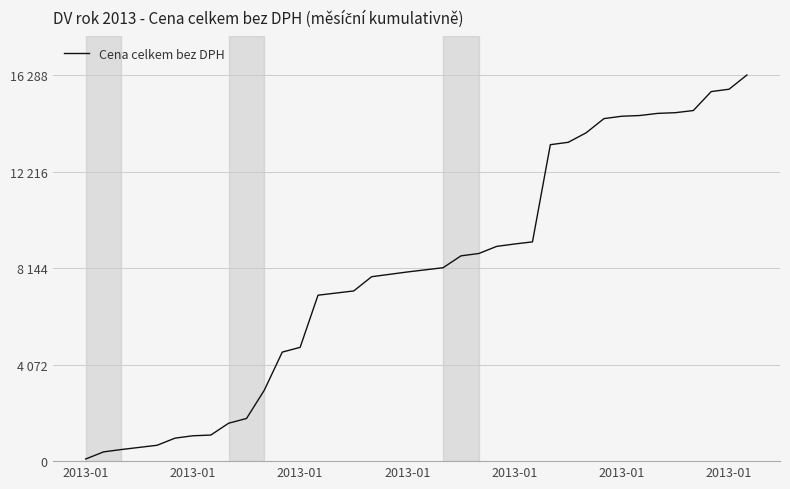

What is the difference between the maximum and minimum values?

16200